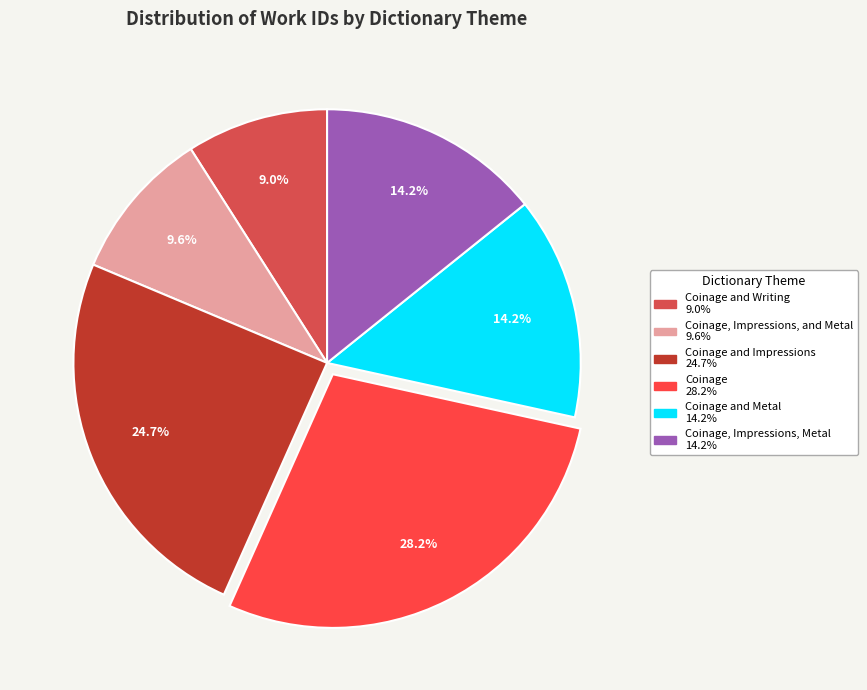

To the nearest percent, what is the difference between the largest and smallest slice percentages?

19%